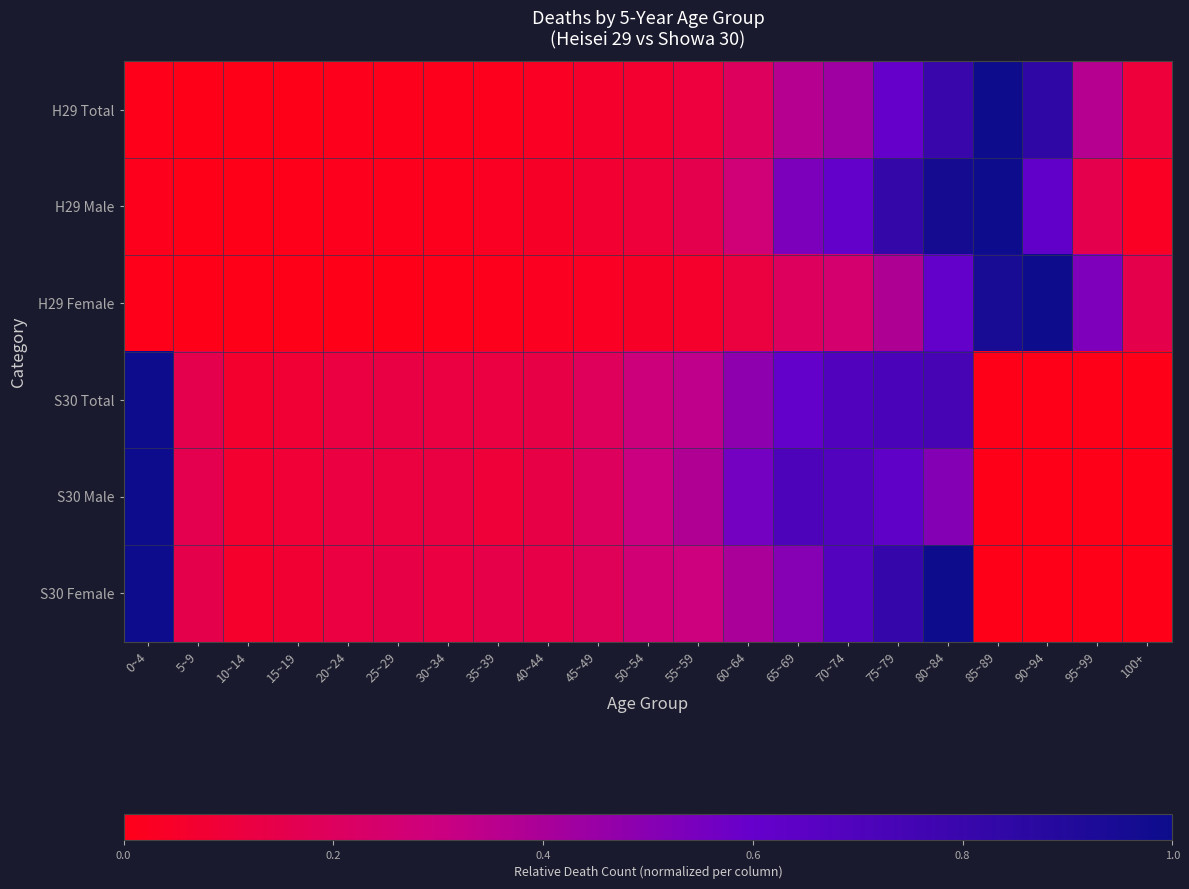

Which series has the largest range (max minus min)?

H29 Total